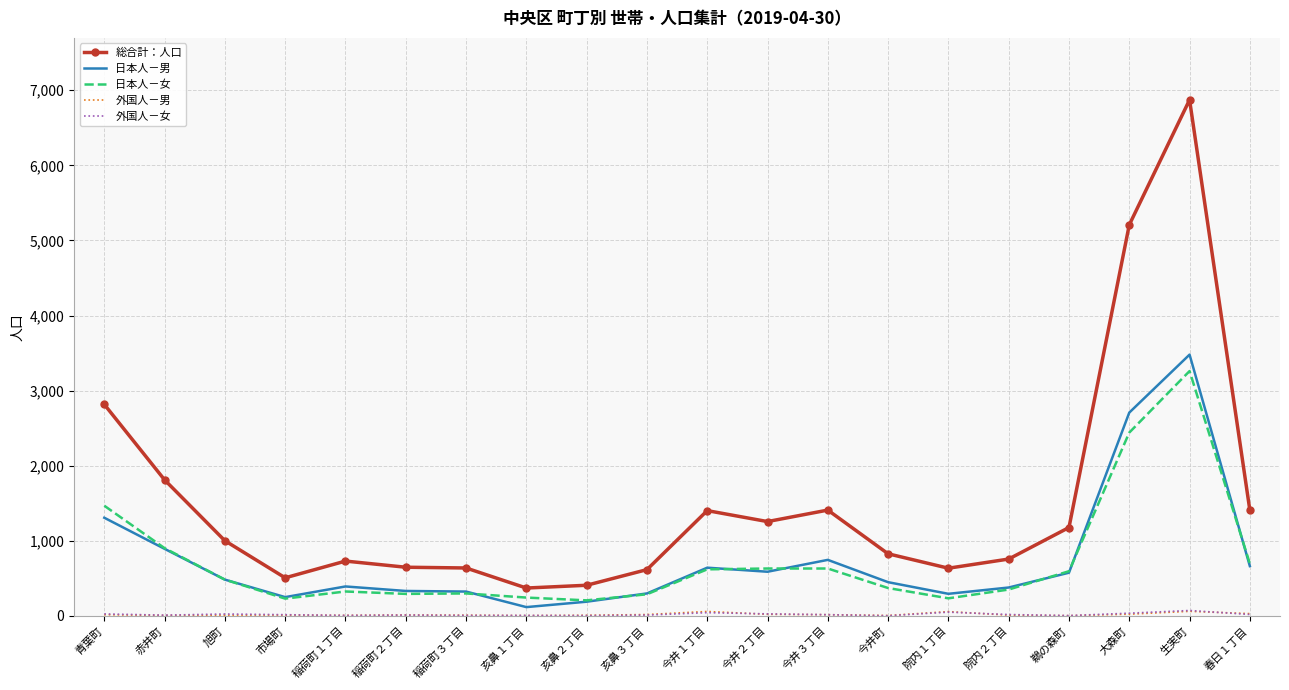

Which series has the widest spread of values?

総合計：人口